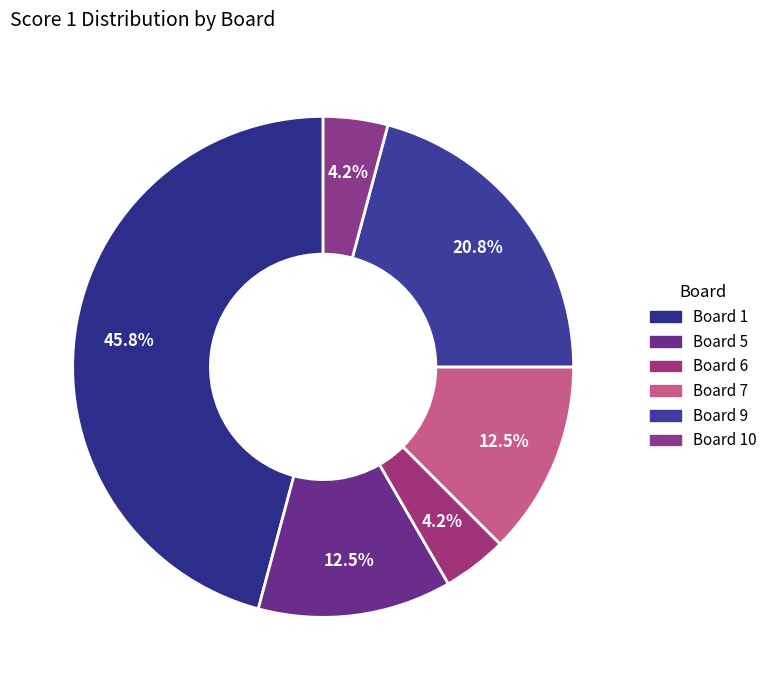

Is there any slice that represents more than half of the pie?

No